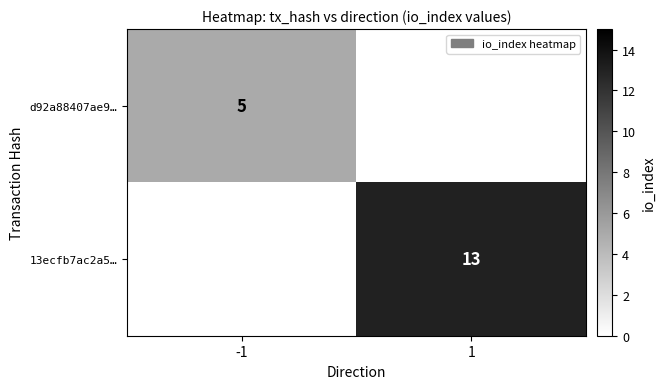

At which category is the sum across all series the highest?

1